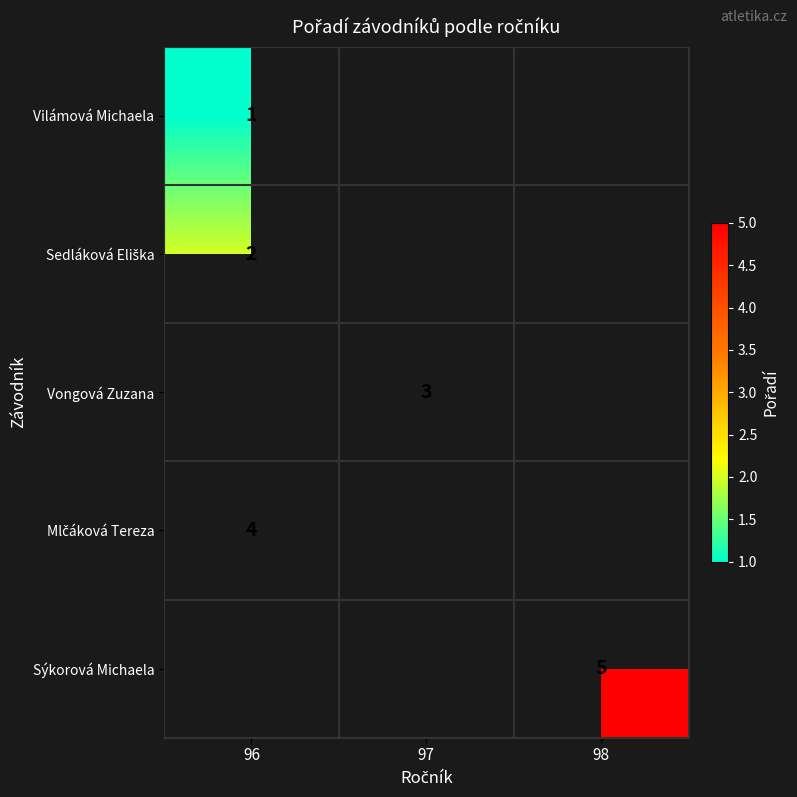

The Vilámová Michaela series shows 1.0 at 96. True or false?

True